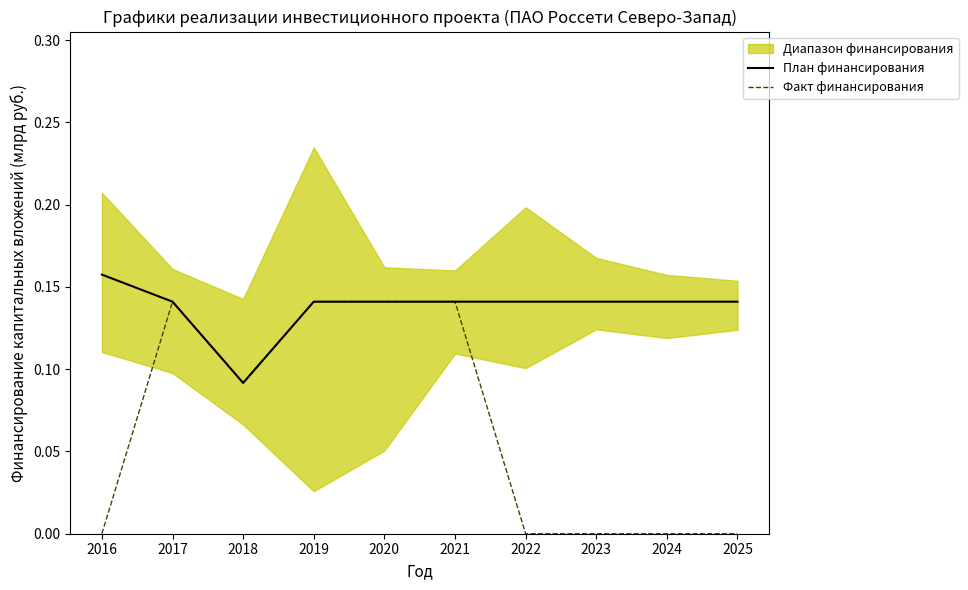

What is the difference between the second highest and minimum values in the Факт финансирования series?

0.1